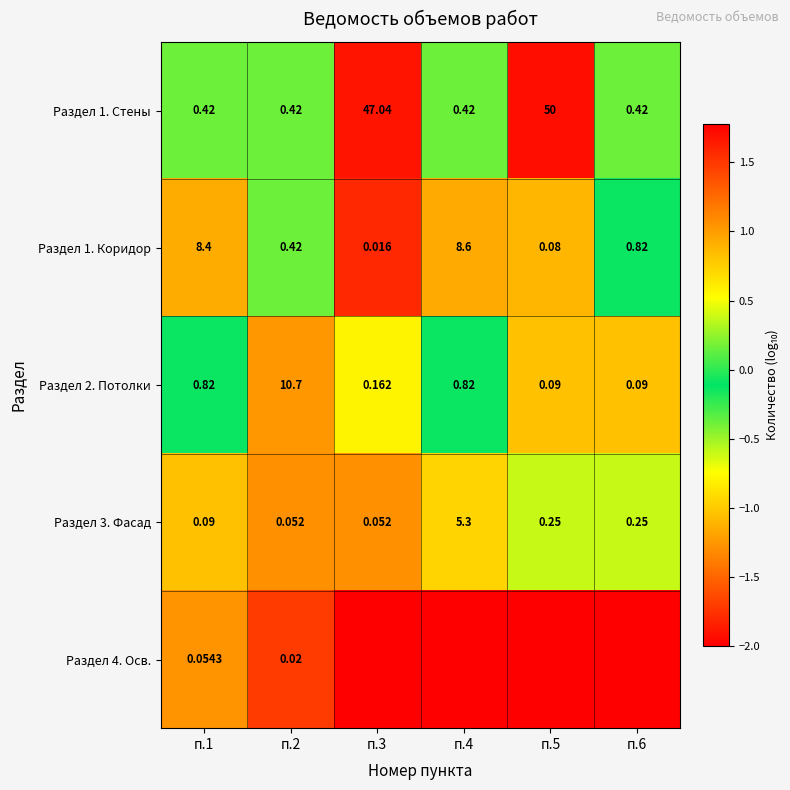

What is the maximum value shown in the chart?

1.7